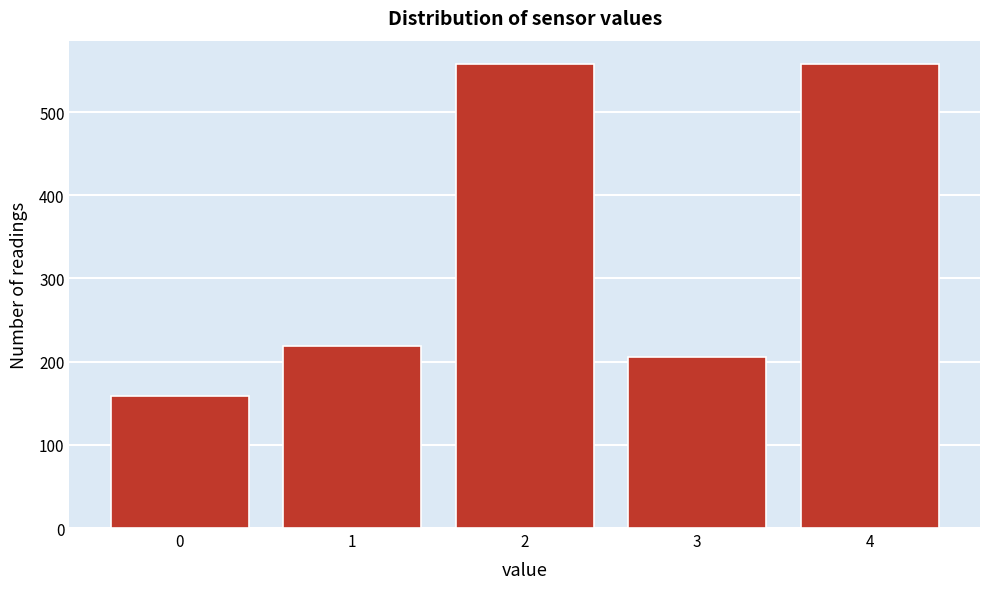

Reading left to right, list every bar in this chart as the range it spans on the x-axis followed by its height. The values are not printed on the chart, so give them approximately, as read against the axis.

-0.5 to 0.5: 160
0.5 to 1.5: 220
1.5 to 2.5: 560
2.5 to 3.5: 210
3.5 to 4.5: 560